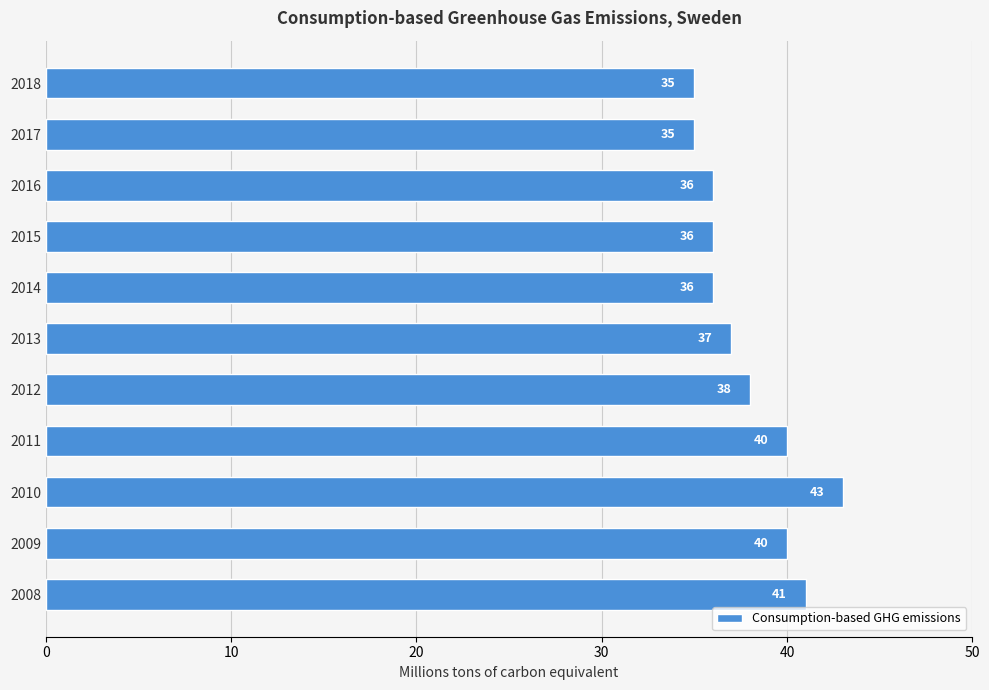

What is the greatest value displayed?

43